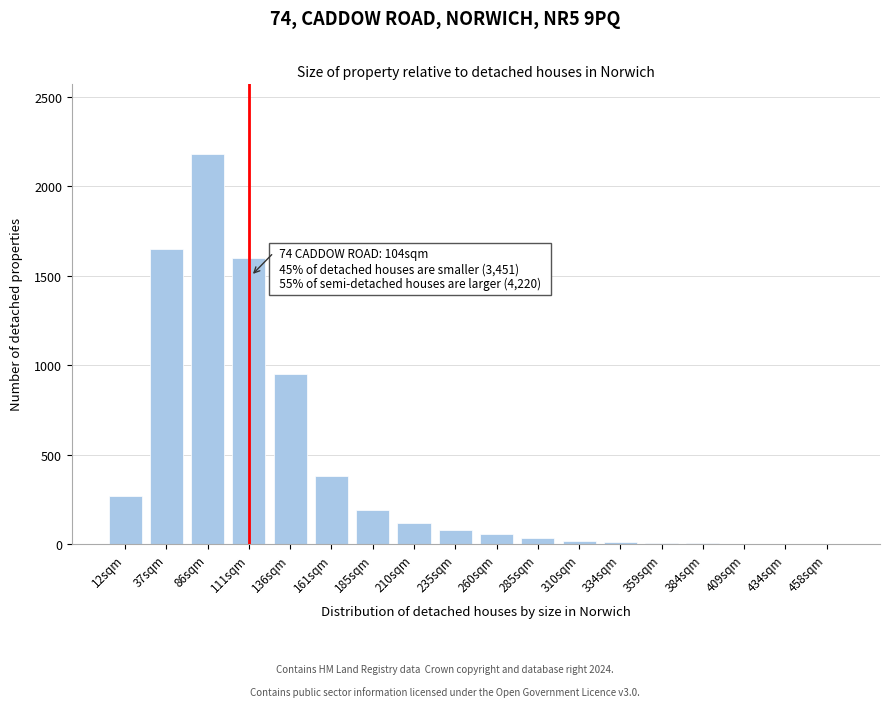

At which label is the value closest to 1090?

136sqm